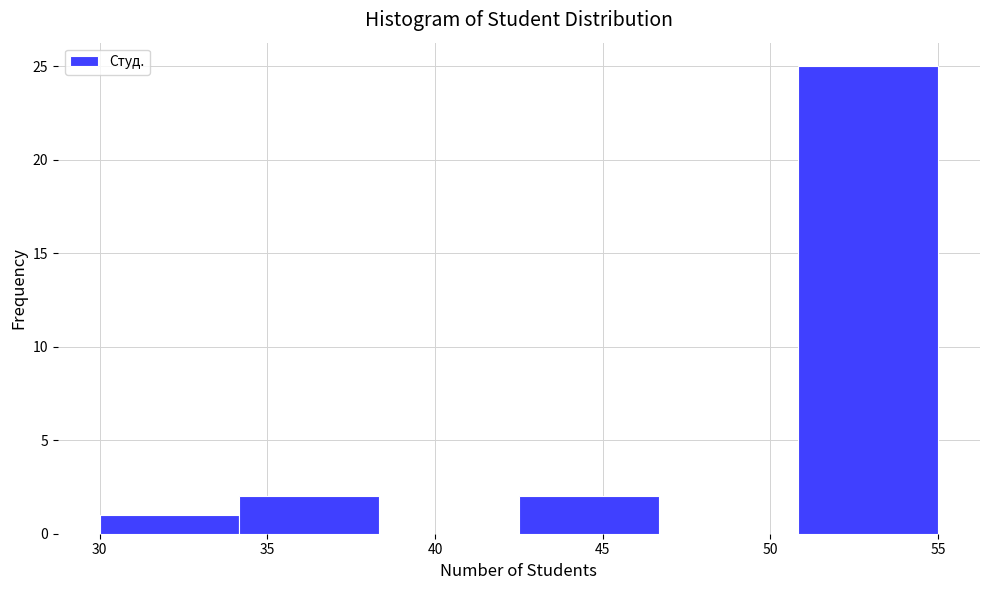

Reading left to right, transcribe this chart: for each bar, give the range it covers on the x-axis and its height. Neither the bar edges nor the heights are printed on the chart, so give them approximately, as read against the axes.

30.0 to 34.0: 1
34.0 to 38.5: 2
38.5 to 42.5: 0
42.5 to 46.5: 2
46.5 to 51.0: 0
51.0 to 55.0: 25